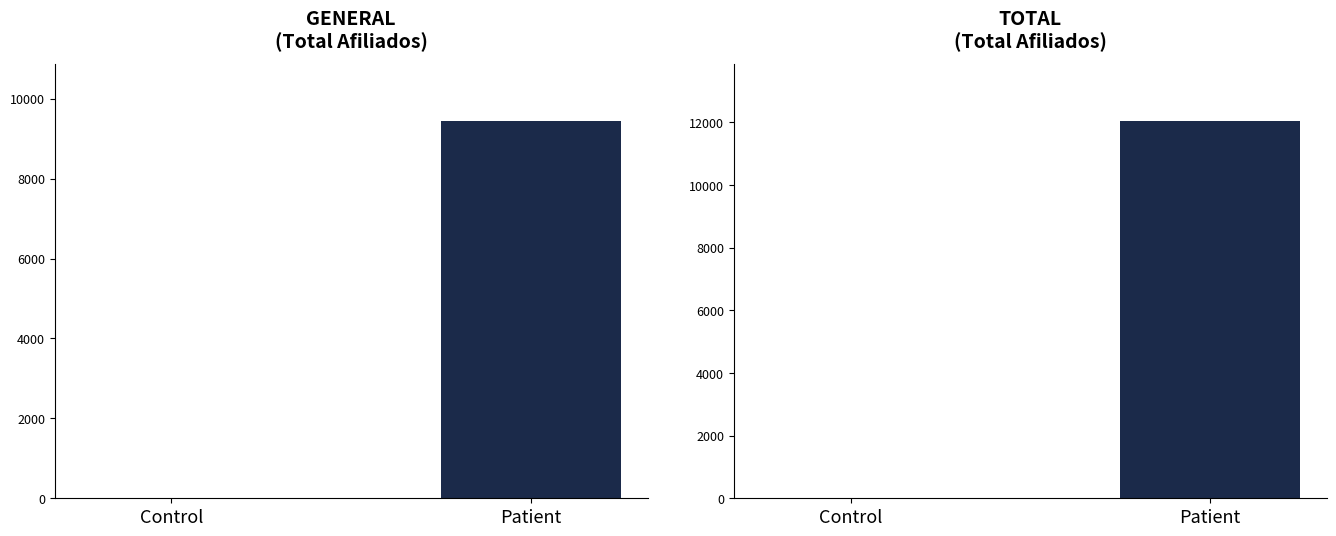

Which series has the largest range (max minus min)?

TOTAL